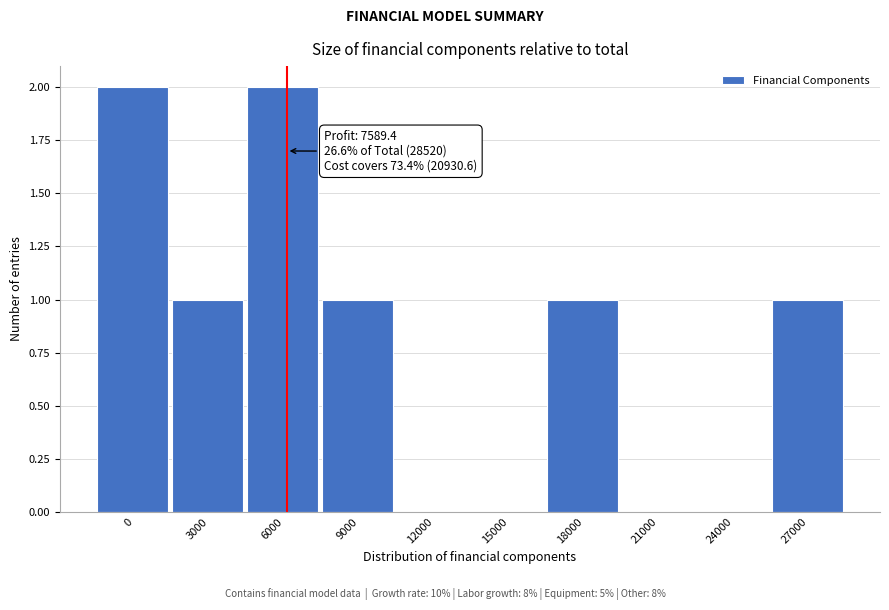

Reading left to right, what are all the values shown in this chart?

0=2	3000=1	6000=2	9000=1	12000=0	15000=0	18000=1	21000=0	24000=0	27000=1